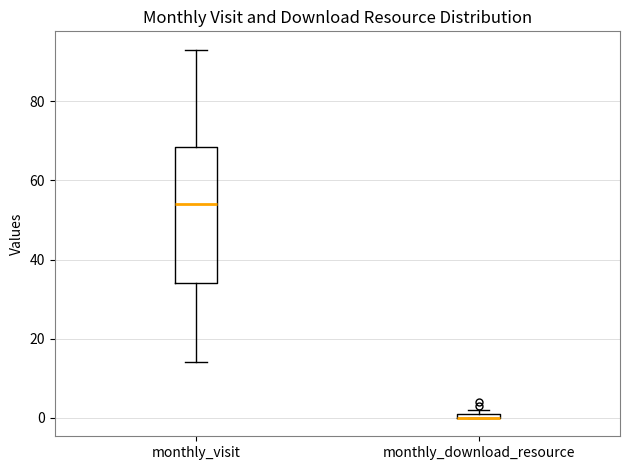

Where does the upper whisker of the box for monthly_visit end on the y-axis? The values are not printed on the chart, so give them approximately, as read against the axis.

94